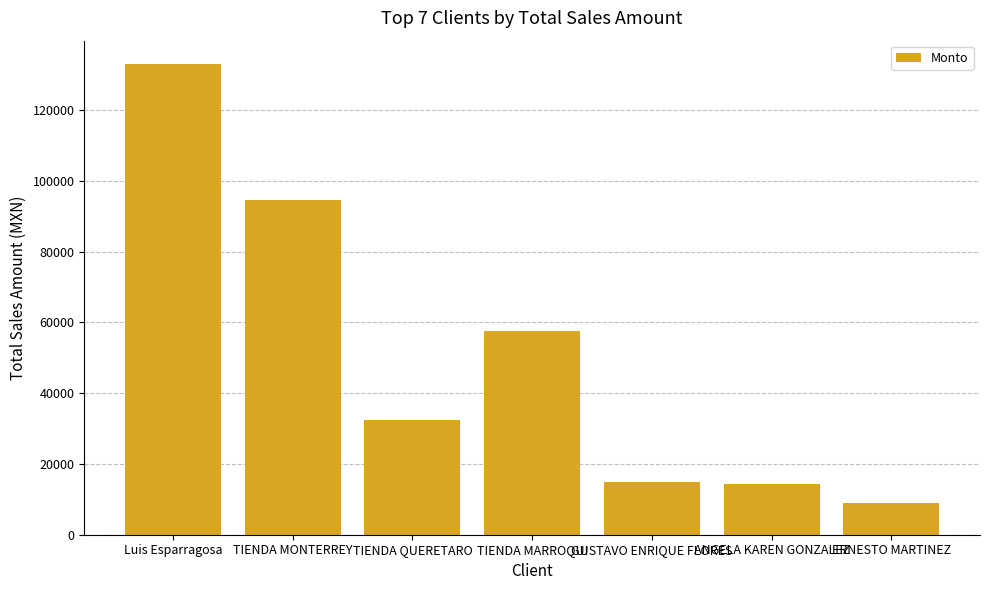

How many distinct data groups are displayed?

1